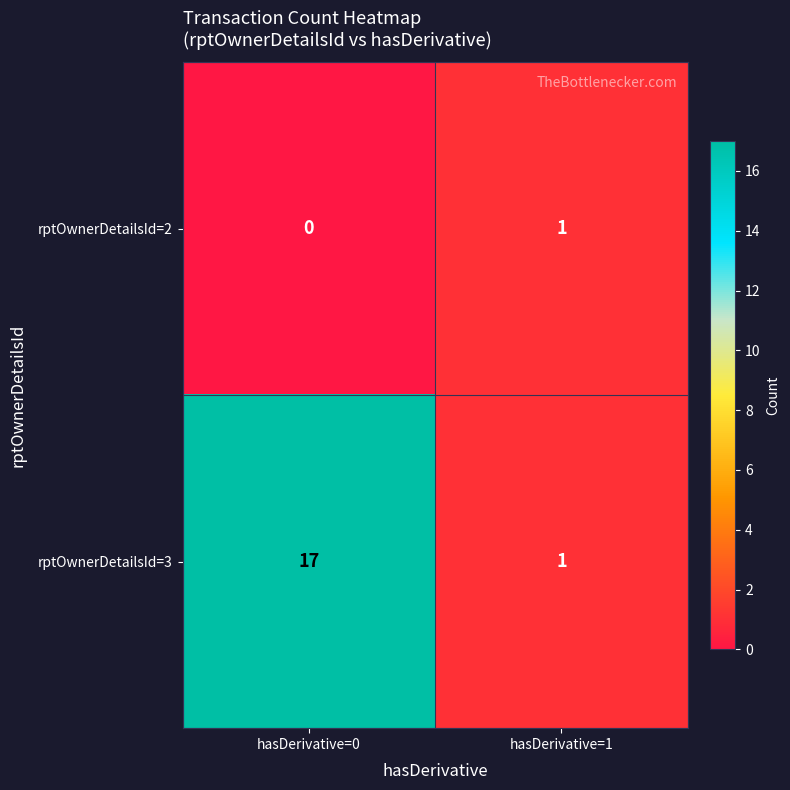

Reading left to right, extract all data points from this chart.

rptOwnerDetailsId=2: 0	1
rptOwnerDetailsId=3: 17	1